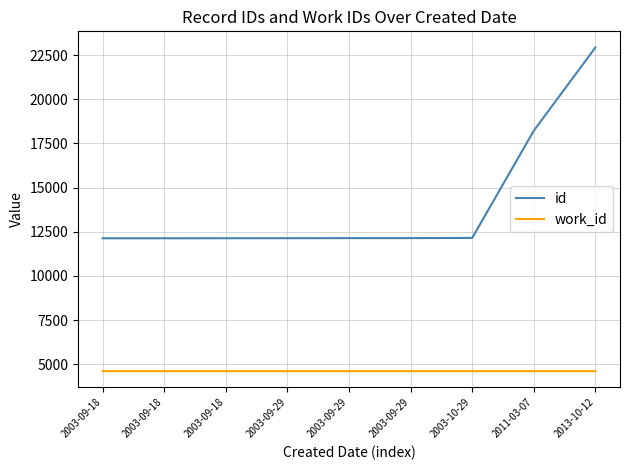

What value does the id series have at 2003-09-18, to the nearest 50?

12150